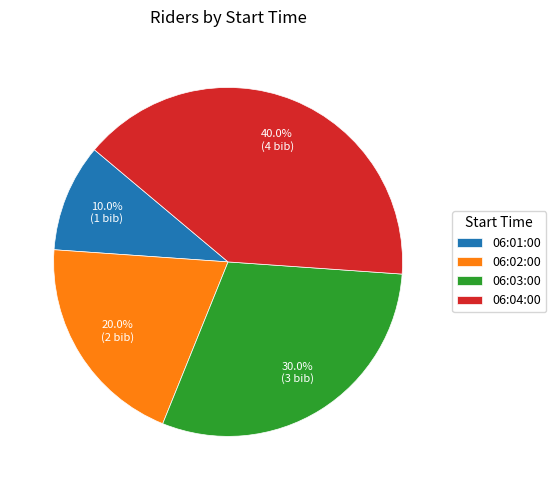

Is there any slice that represents more than half of the pie?

No